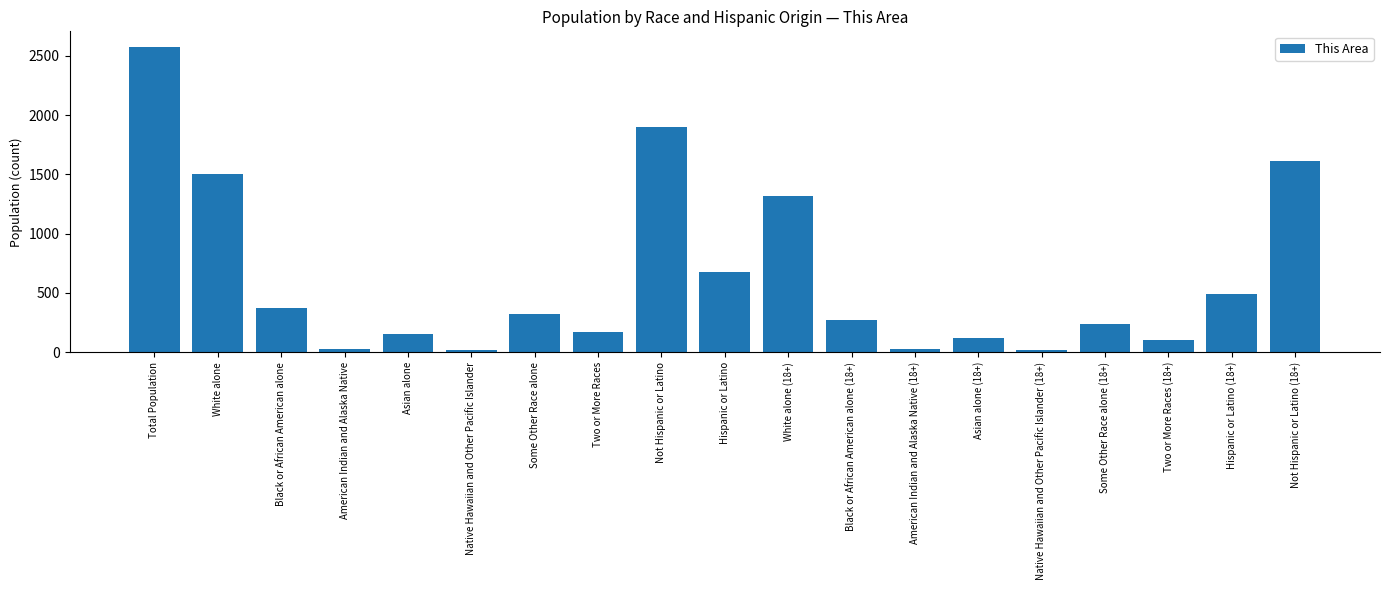

What is the greatest value displayed?

2577